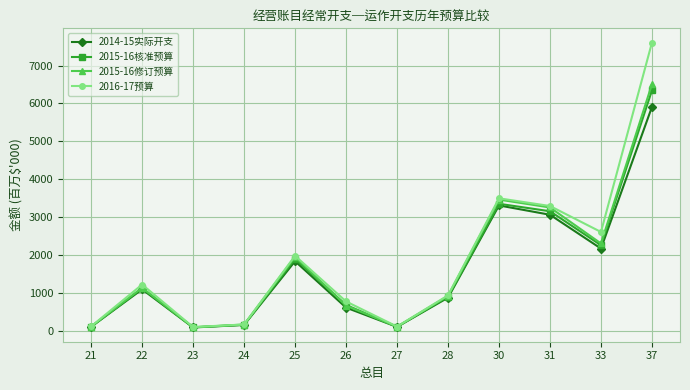

How many data points does each series have?

12